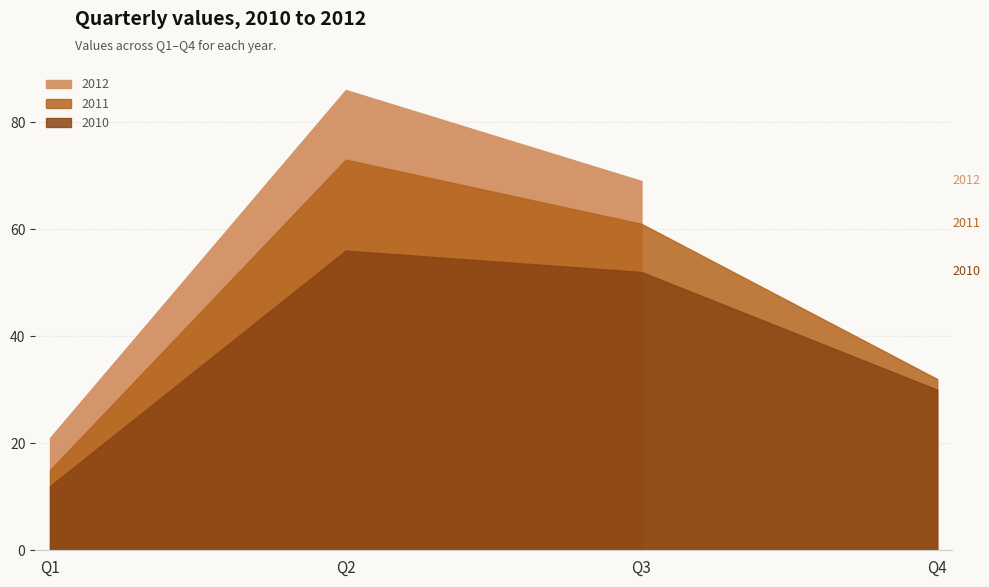

Which series has the widest spread of values?

2012